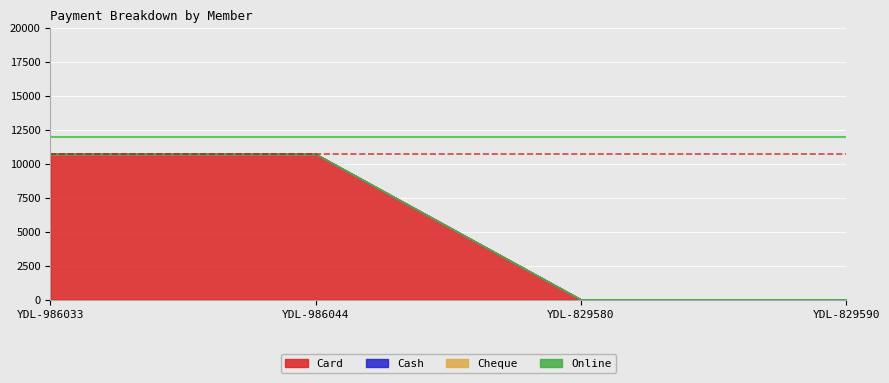

What are all the series names shown in the legend?

Card, Cash, Cheque, Online